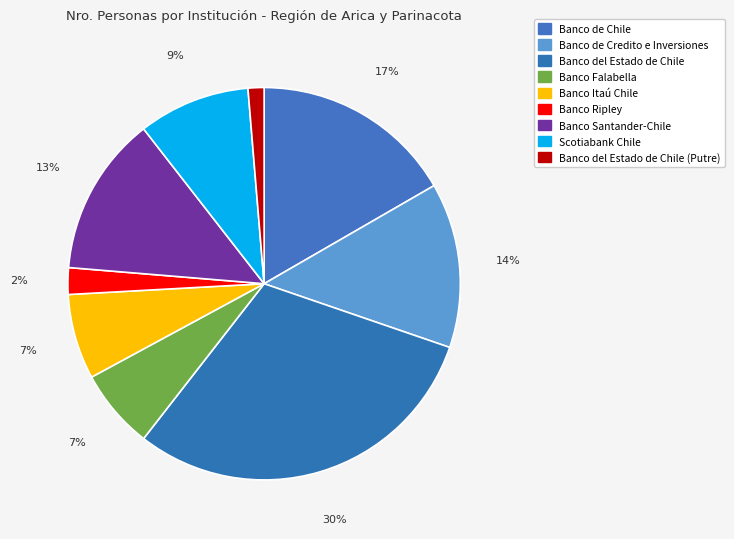

How many segments does this pie chart have?

9